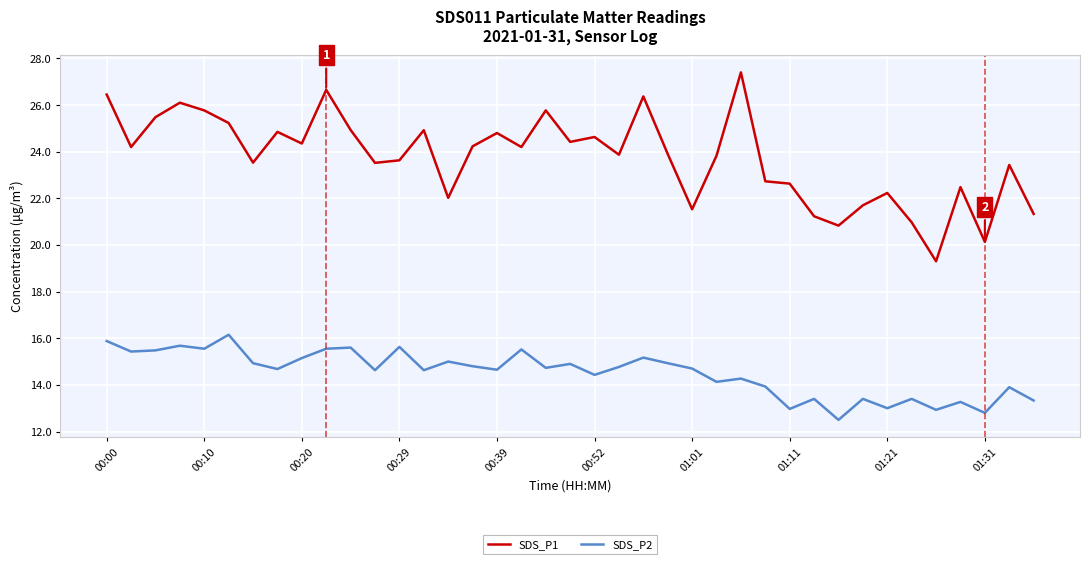

Rank the series by their maximum value, from highest to lowest.

SDS_P1, SDS_P2